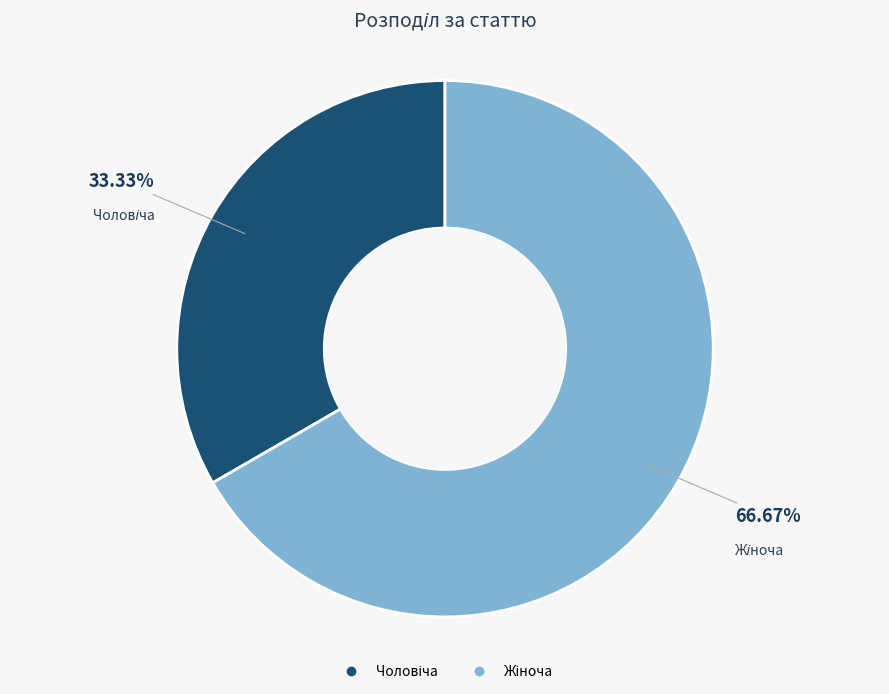

Is there a majority slice in this chart?

Yes